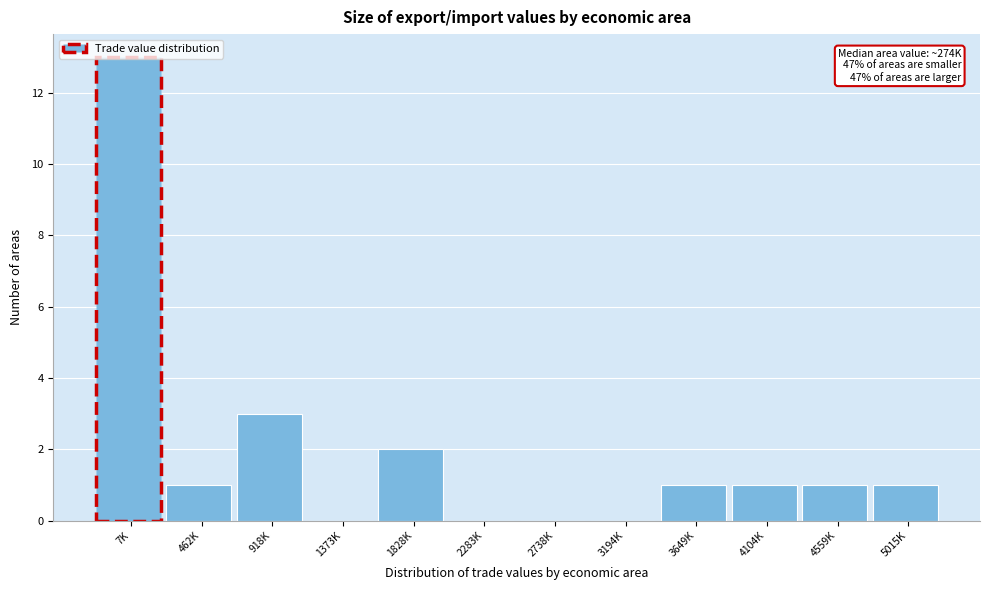

Which label corresponds to the largest value in the chart?

7K